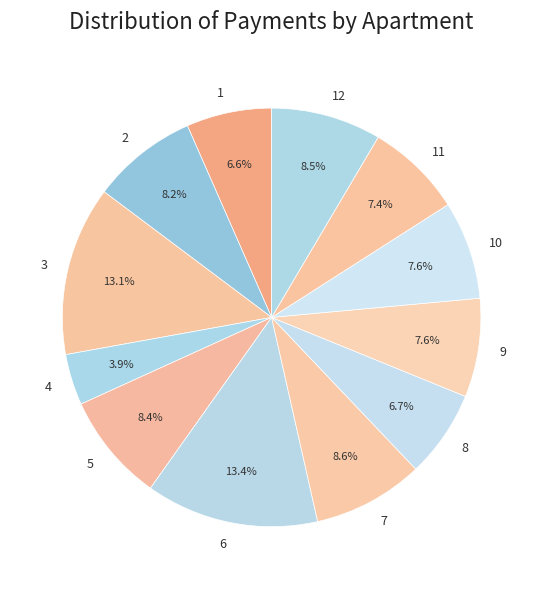

Approximately how many times larger is the value at 5 compared to 7?

1.0